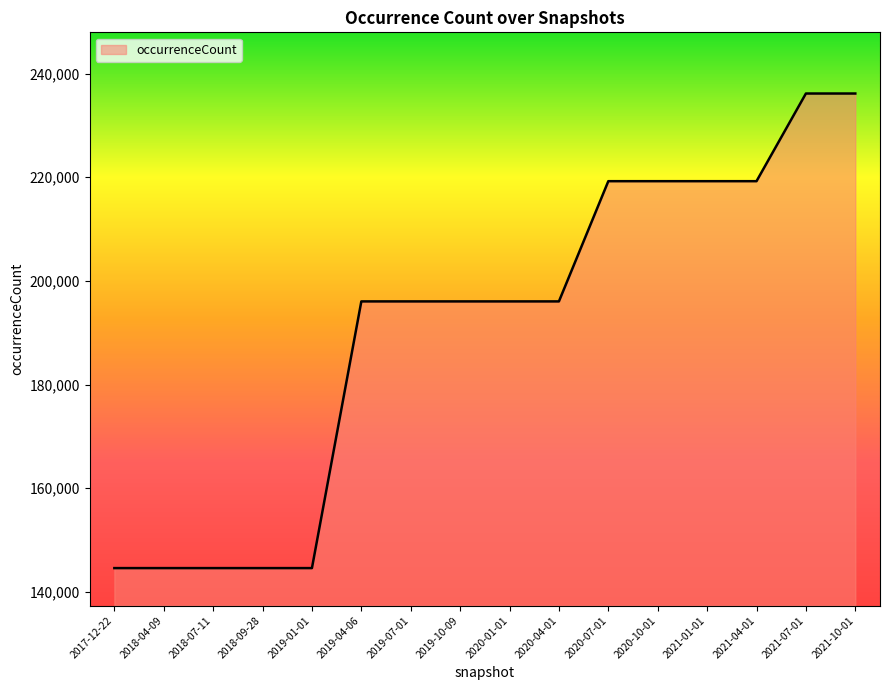

What is the minimum value shown in the chart?

144568